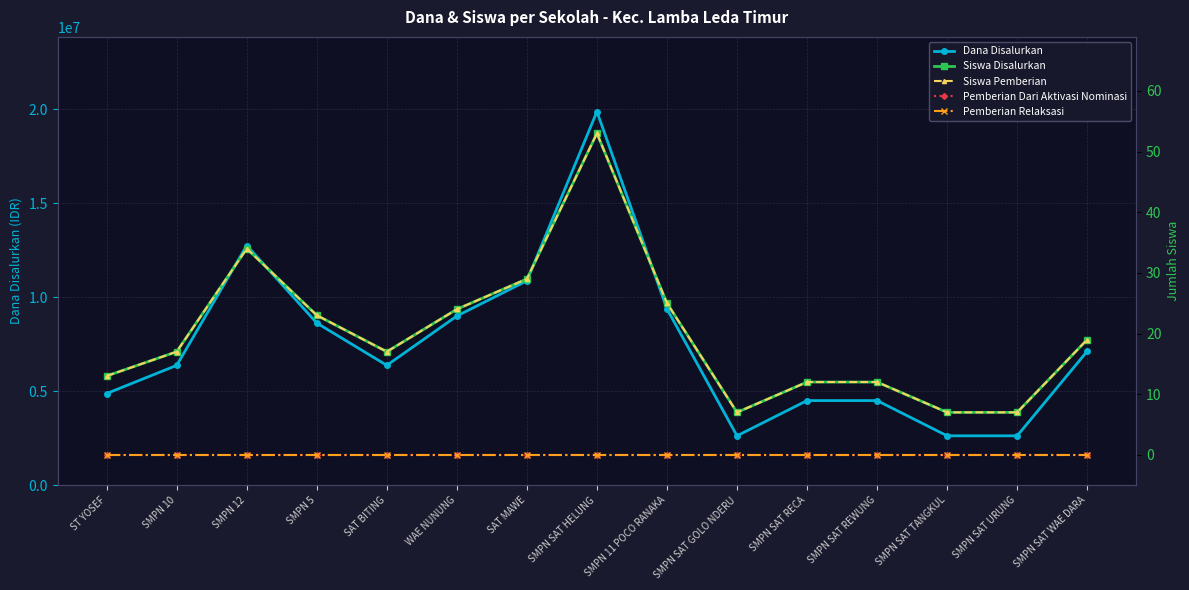

Reading left to right, what are all the values shown in this chart?

Dana Disalurkan: ST YOSEF=4875000	SMPN 10=6375000	SMPN 12=12750000	SMPN 5=8625000	SAT BITING=6375000	WAE NUNUNG=9000000	SAT MAWE=10875000	SMPN SAT HELUNG=19875000	SMPN 11 POCO RANAKA=9375000	SMPN SAT GOLO NDERU=2625000	SMPN SAT RECA=4500000	SMPN SAT REWUNG=4500000	SMPN SAT TANGKUL=2625000	SMPN SAT URUNG=2625000	SMPN SAT WAE DARA=7125000
Siswa Disalurkan: ST YOSEF=13	SMPN 10=17	SMPN 12=34	SMPN 5=23	SAT BITING=17	WAE NUNUNG=24	SAT MAWE=29	SMPN SAT HELUNG=53	SMPN 11 POCO RANAKA=25	SMPN SAT GOLO NDERU=7	SMPN SAT RECA=12	SMPN SAT REWUNG=12	SMPN SAT TANGKUL=7	SMPN SAT URUNG=7	SMPN SAT WAE DARA=19
Siswa Pemberian: ST YOSEF=13	SMPN 10=17	SMPN 12=34	SMPN 5=23	SAT BITING=17	WAE NUNUNG=24	SAT MAWE=29	SMPN SAT HELUNG=53	SMPN 11 POCO RANAKA=25	SMPN SAT GOLO NDERU=7	SMPN SAT RECA=12	SMPN SAT REWUNG=12	SMPN SAT TANGKUL=7	SMPN SAT URUNG=7	SMPN SAT WAE DARA=19
Pemberian Dari Aktivasi Nominasi: ST YOSEF=0	SMPN 10=0	SMPN 12=0	SMPN 5=0	SAT BITING=0	WAE NUNUNG=0	SAT MAWE=0	SMPN SAT HELUNG=0	SMPN 11 POCO RANAKA=0	SMPN SAT GOLO NDERU=0	SMPN SAT RECA=0	SMPN SAT REWUNG=0	SMPN SAT TANGKUL=0	SMPN SAT URUNG=0	SMPN SAT WAE DARA=0
Pemberian Relaksasi: ST YOSEF=0	SMPN 10=0	SMPN 12=0	SMPN 5=0	SAT BITING=0	WAE NUNUNG=0	SAT MAWE=0	SMPN SAT HELUNG=0	SMPN 11 POCO RANAKA=0	SMPN SAT GOLO NDERU=0	SMPN SAT RECA=0	SMPN SAT REWUNG=0	SMPN SAT TANGKUL=0	SMPN SAT URUNG=0	SMPN SAT WAE DARA=0